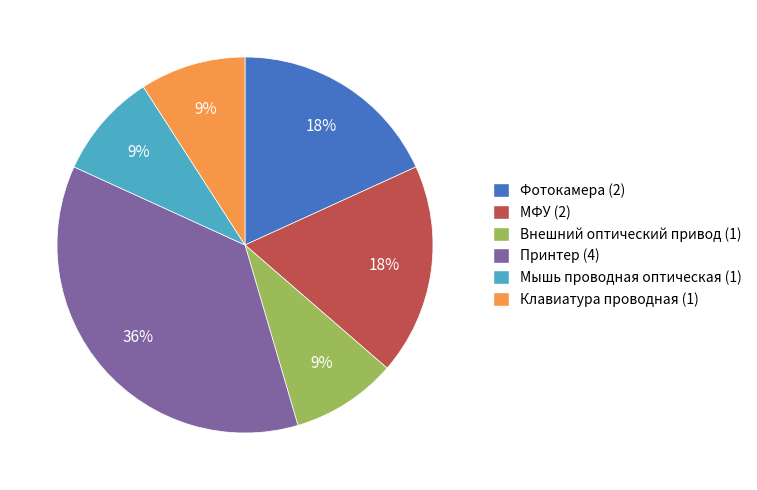

Combined, do Принтер and Фотокамера account for over 50%?

Yes